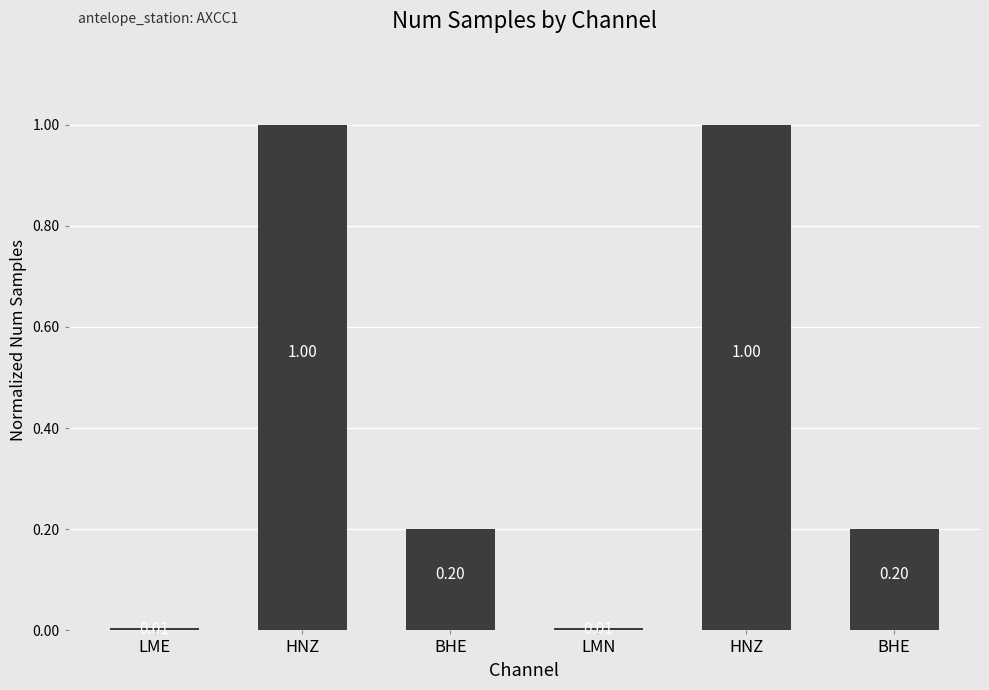

List the labels in order of value, largest first.

HNZ, HNZ, BHE, BHE, LME, LMN